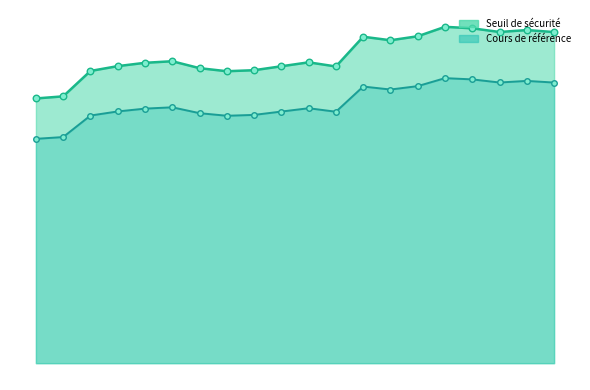

What are all the series names shown in the legend?

Seuil de sécurité, Cours de référence